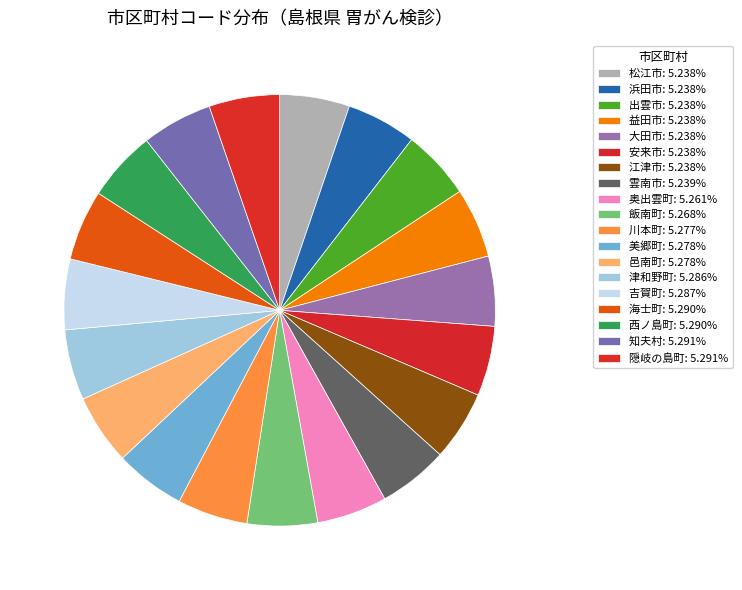

How many slices are in this pie chart?

19